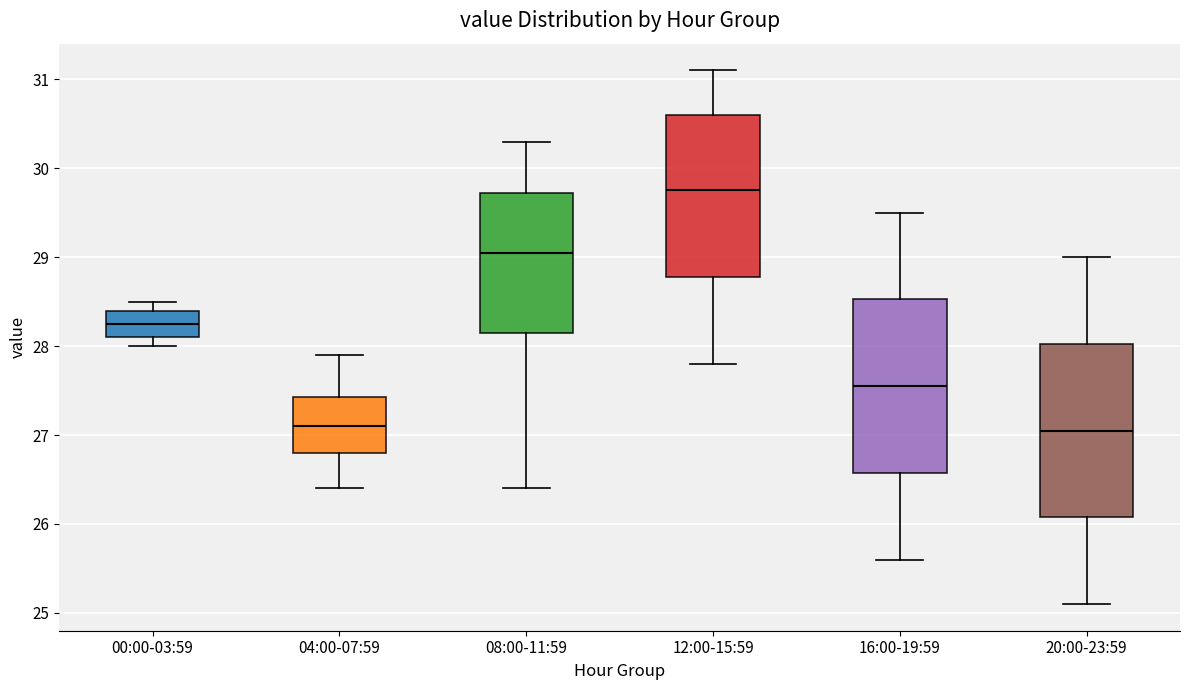

Which box has the highest median line?

12:00-15:59